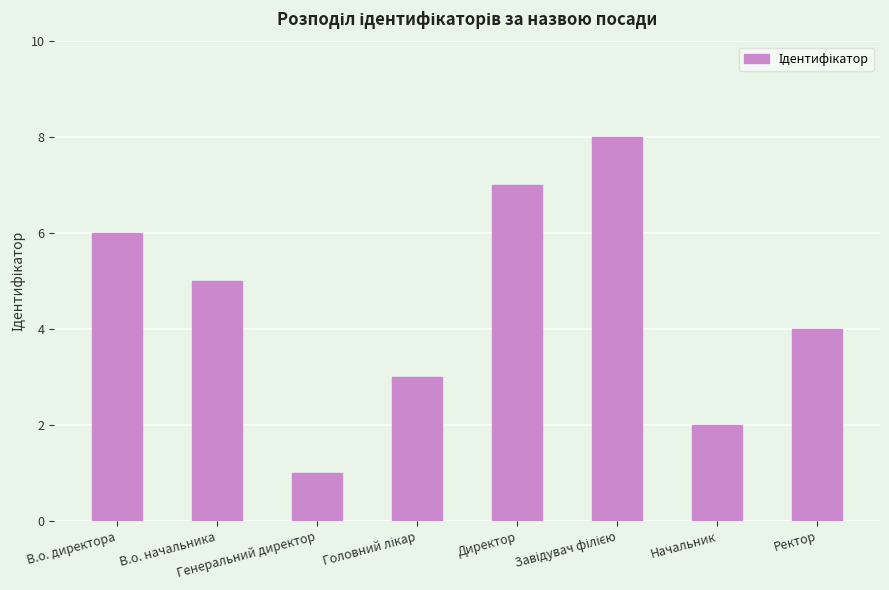

The value at Начальник is 2. True or false?

True